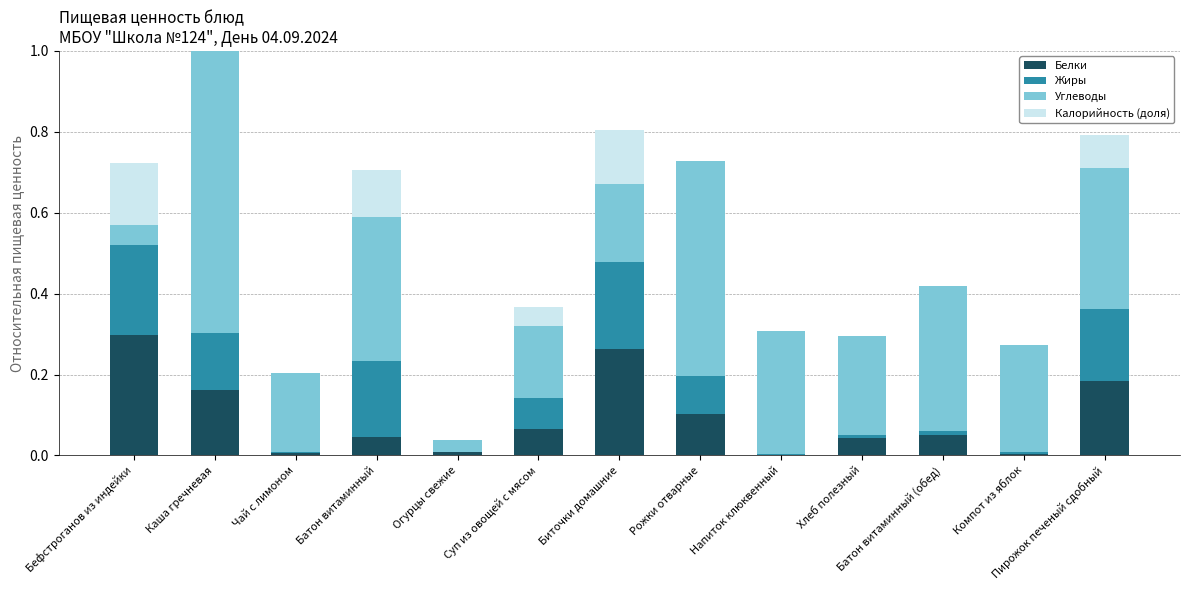

Which category has the highest value in the Белки series?

Бефстроганов из индейки